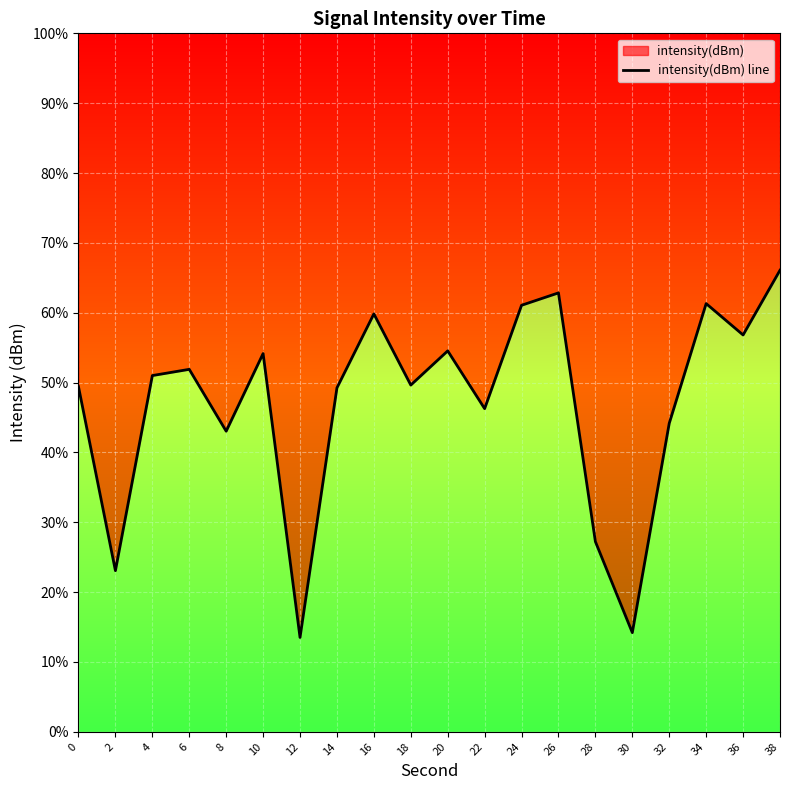

What is the minimum value shown in the chart?

13.5